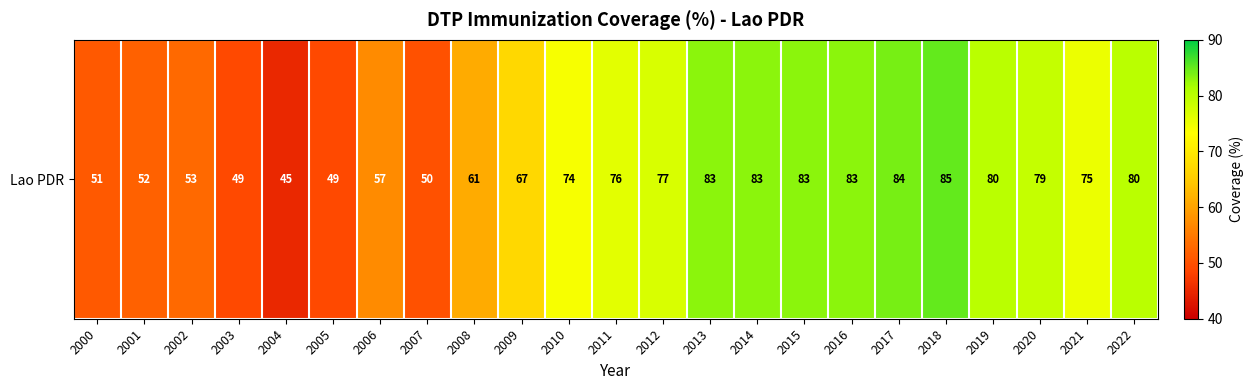

What is the approximate value at 2006, to the nearest 5?

55